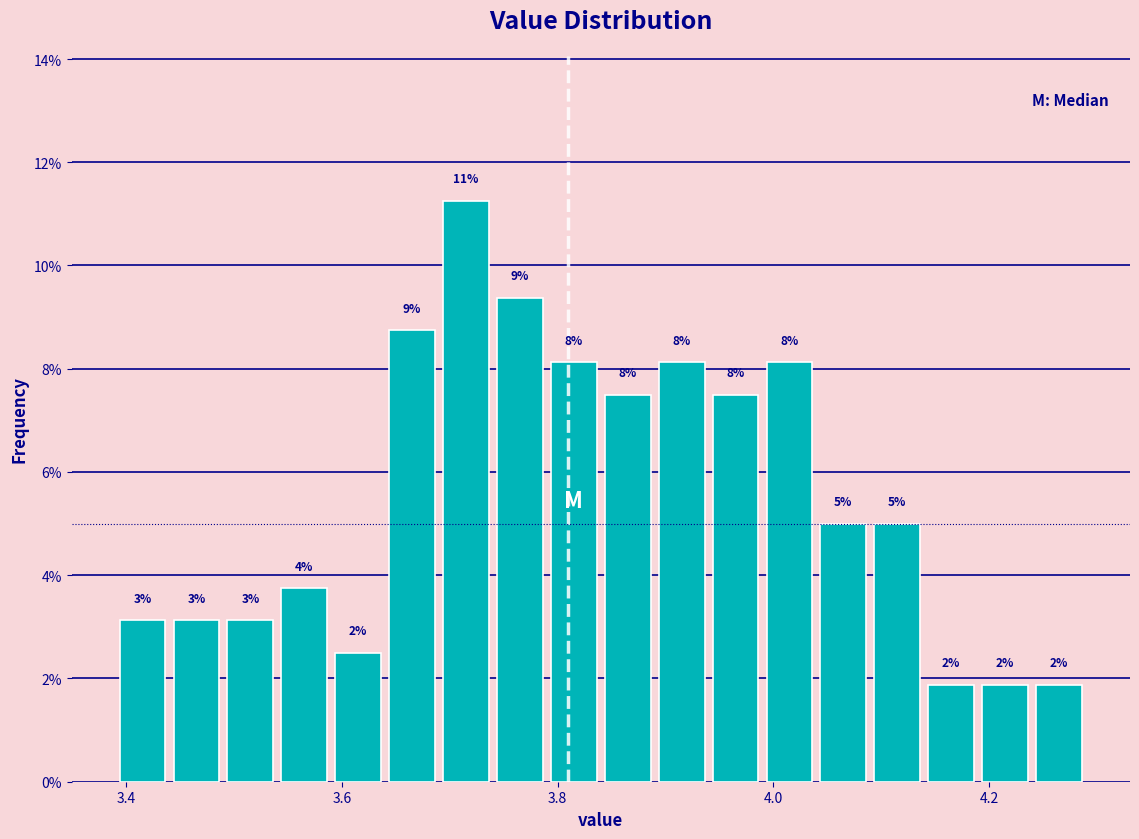

Around what value on the x-axis is the tallest bar? Give the approximate position of its centre, as read against the axis.

3.72